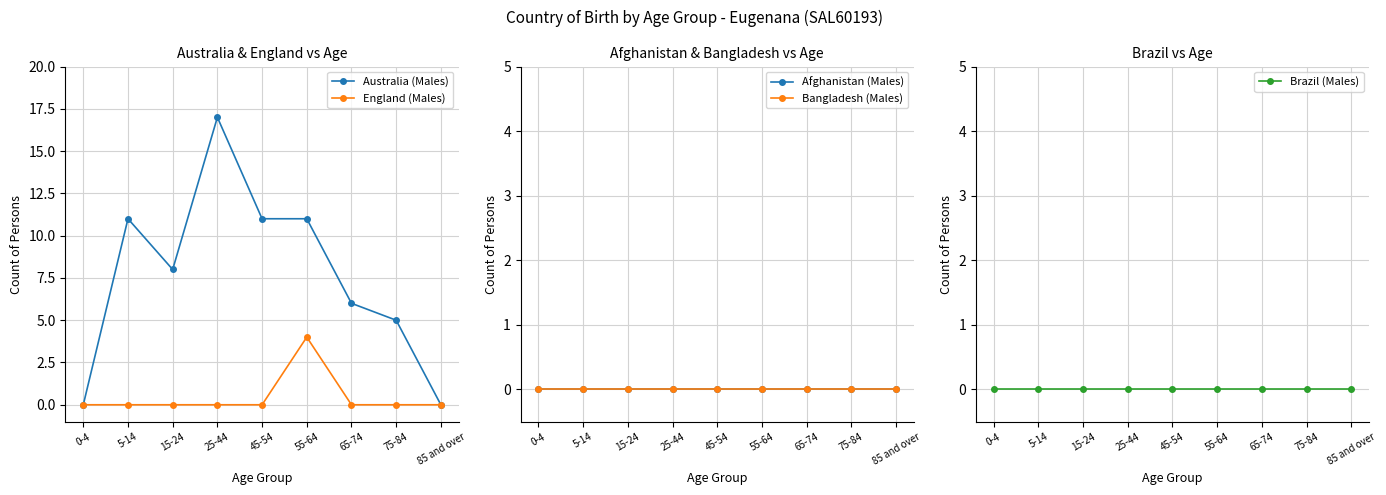

How many series are shown in this chart?

5